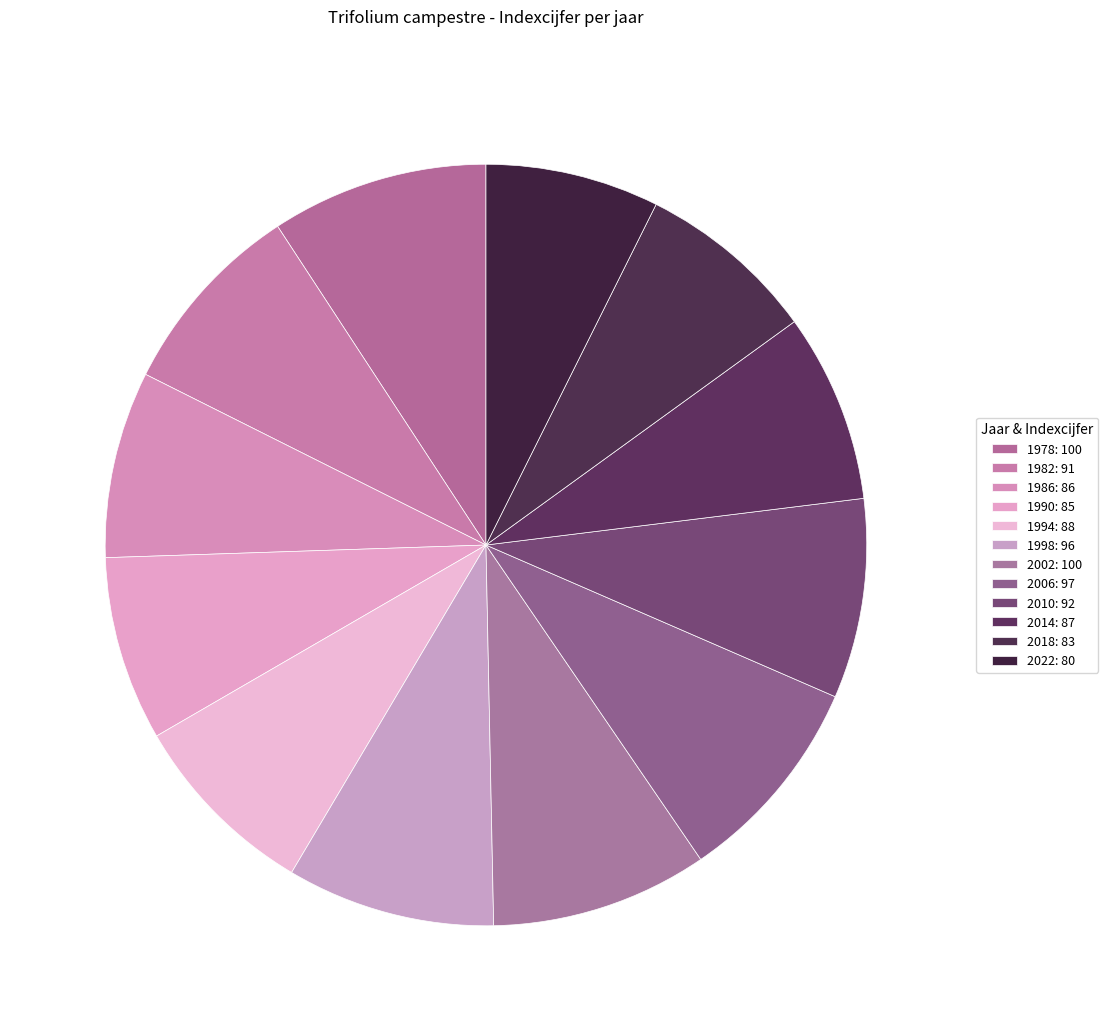

To the nearest percent, what is the combined percentage of 1994 and 1998?

17%